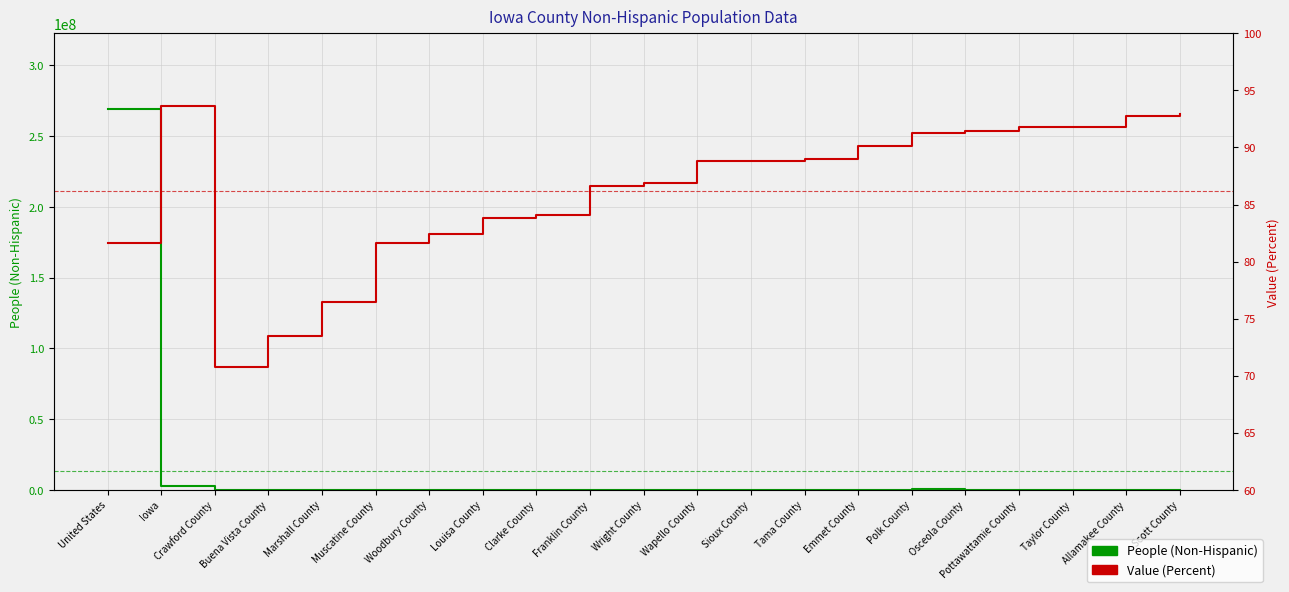

At which label does People (Non-Hispanic) reach its minimum?

Taylor County